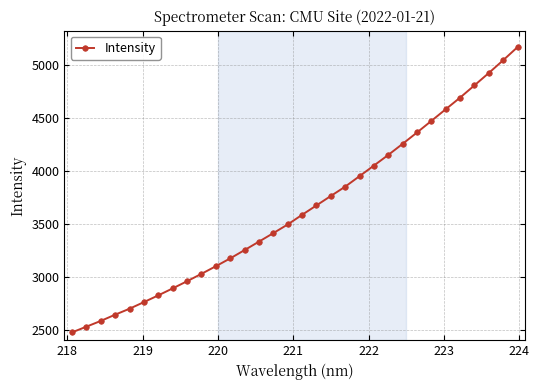

True or false: the data has more than 2 interior local peaks.

False